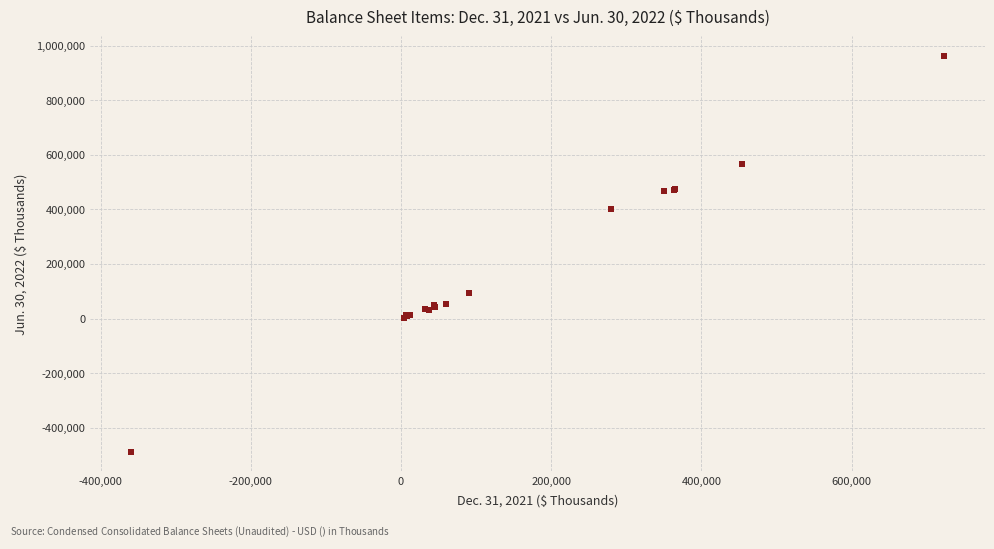

What Y value in the scatter plot is closest to 237106?

95033